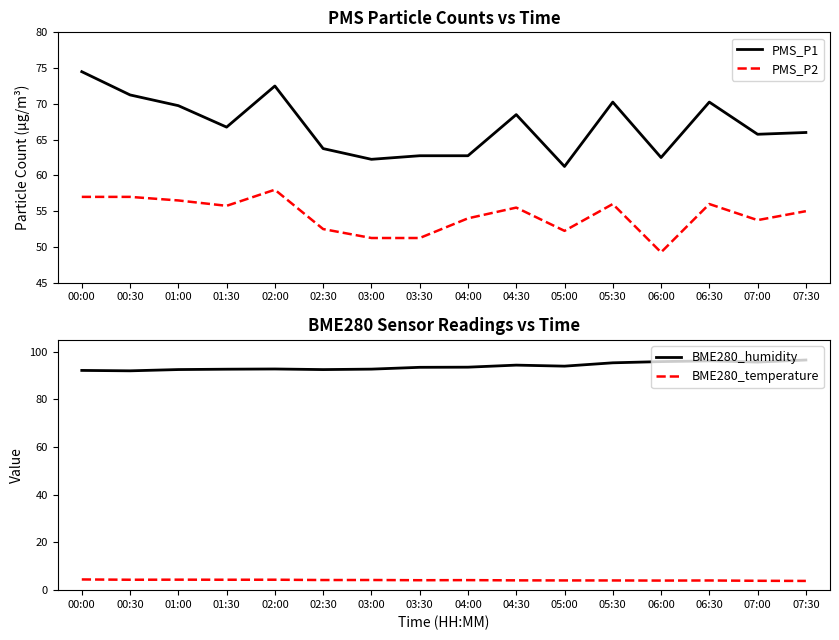

In PMS_P2, how many points are higher than both neighbors (excluding endpoints)?

4